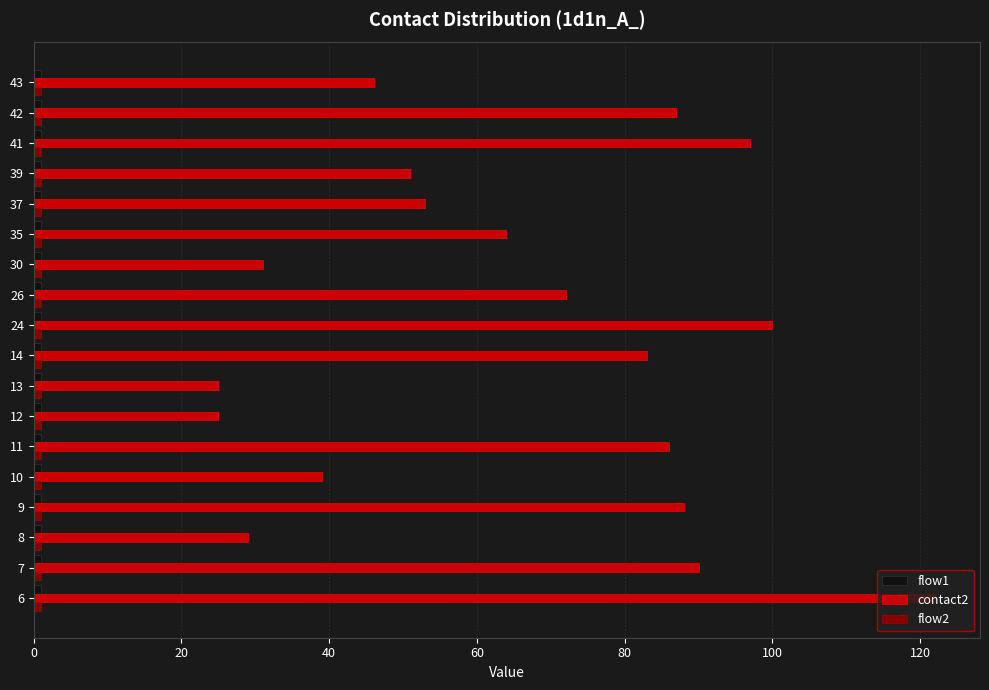

What is the greatest value displayed?

122